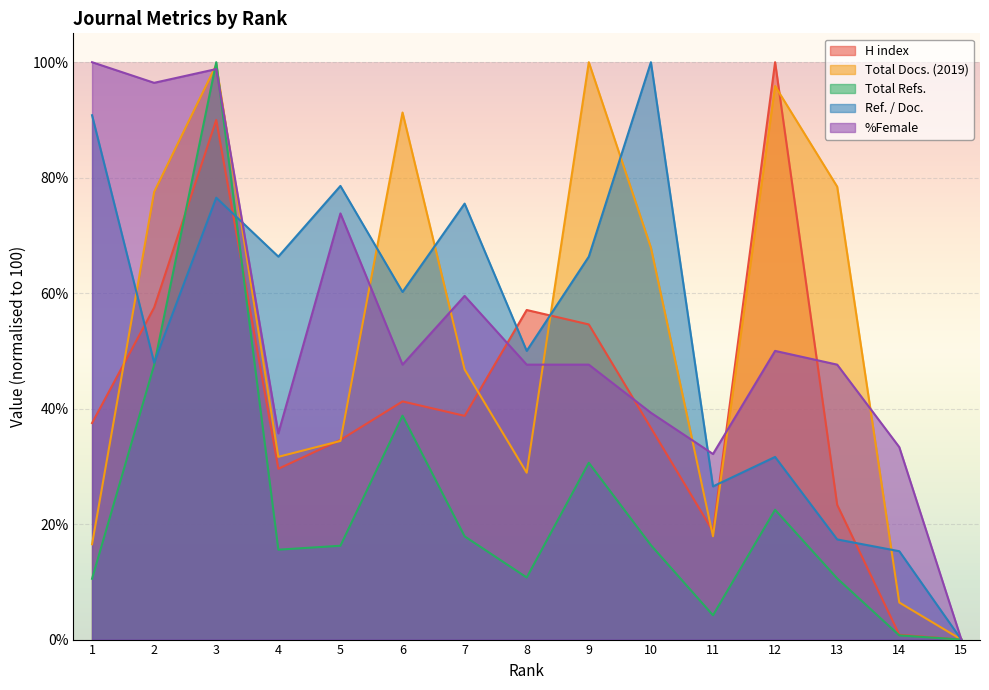

True or false: Total Refs. has a value of 10.9 at 4.

False